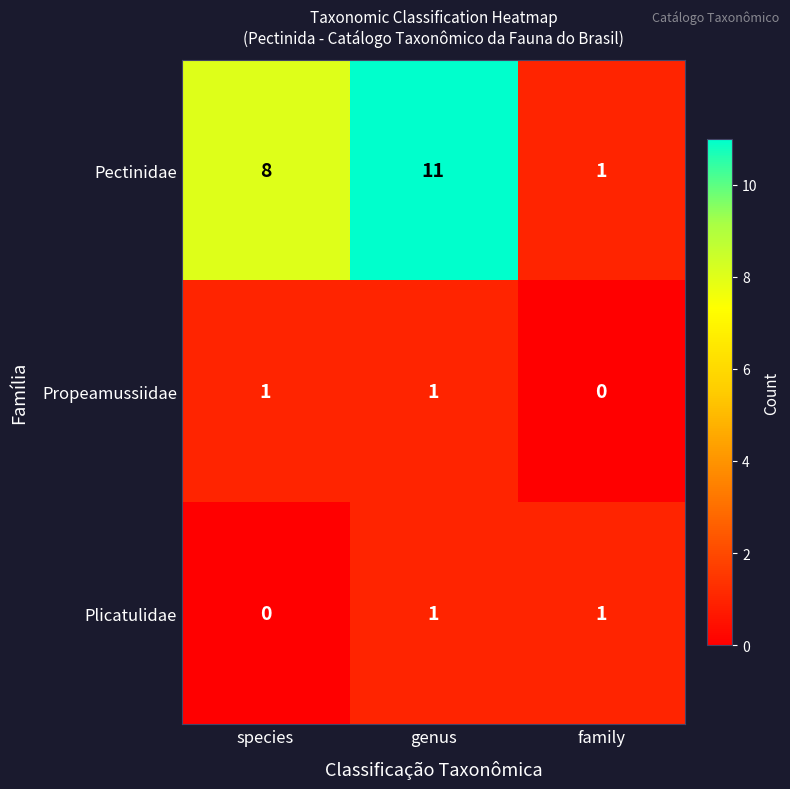

At how many categories does at least one series exceed 6?

2